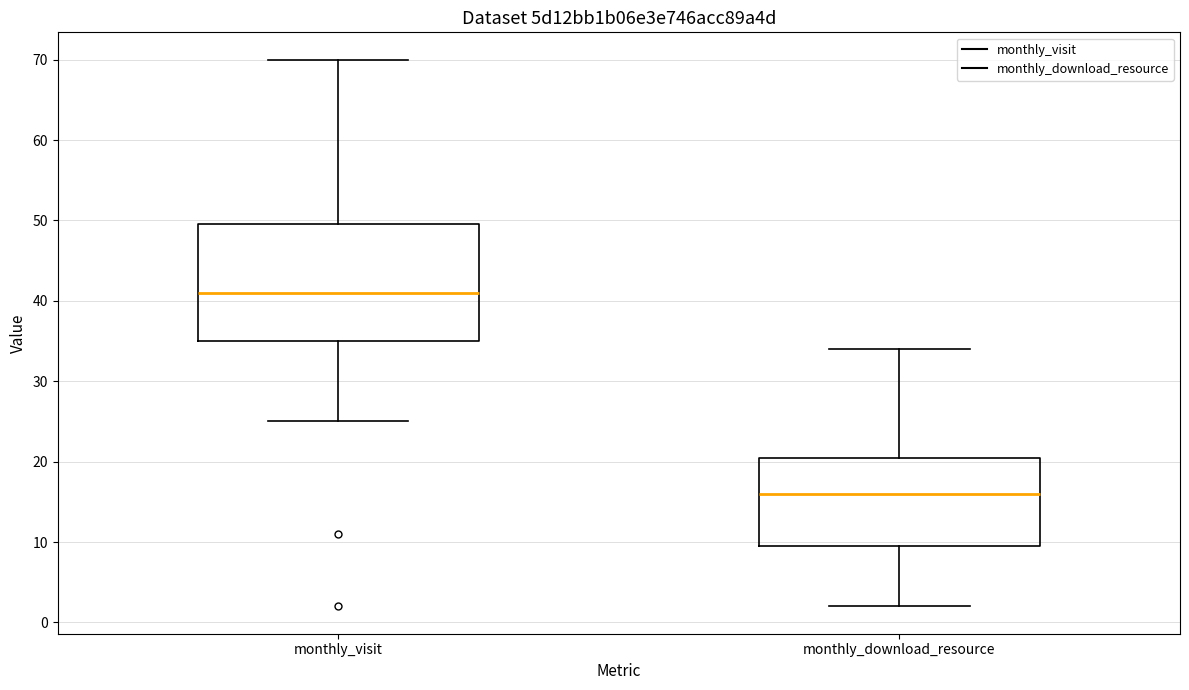

Where is the lower edge of the box for monthly_download_resource on the y-axis? The values are not printed on the chart, so give them approximately, as read against the axis.

10